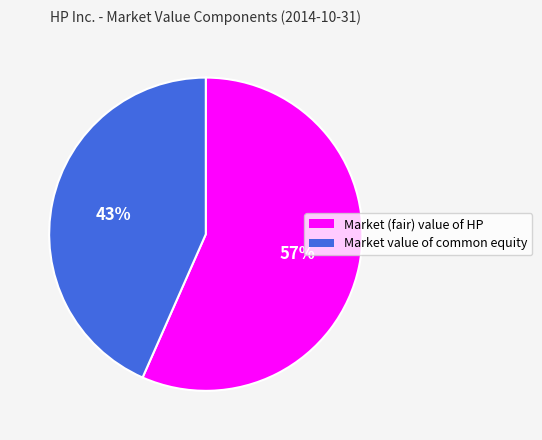

Which category has the biggest portion of the pie?

Market (fair) value of HP